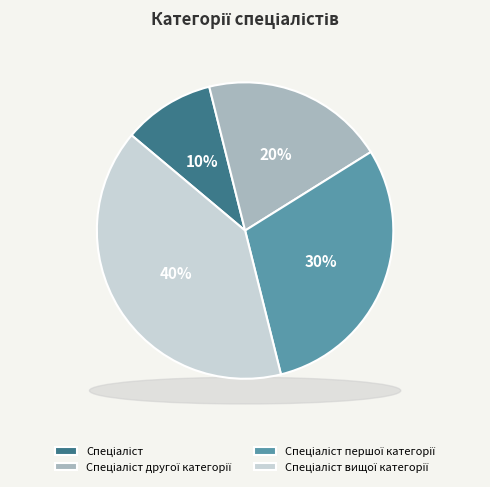

Which category has the biggest portion of the pie?

Спеціаліст вищої категорії